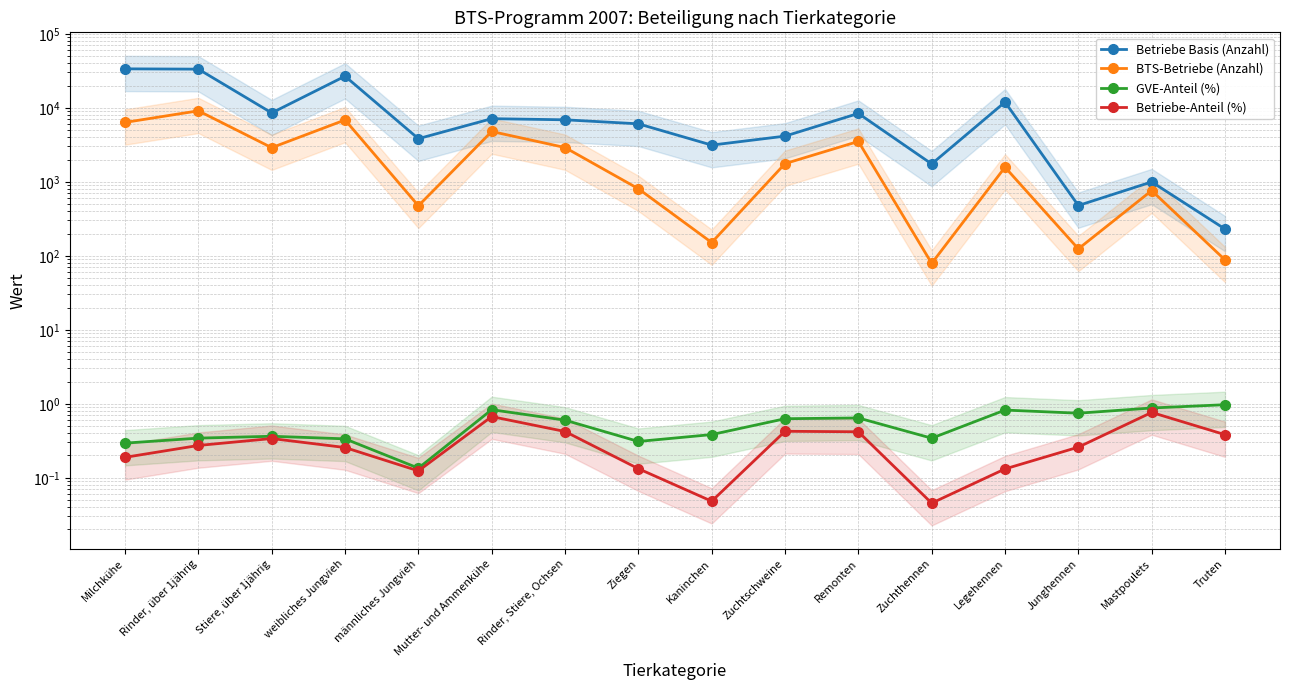

At which label does Betriebe Basis (Anzahl) first exceed 6883?

Milchkühe